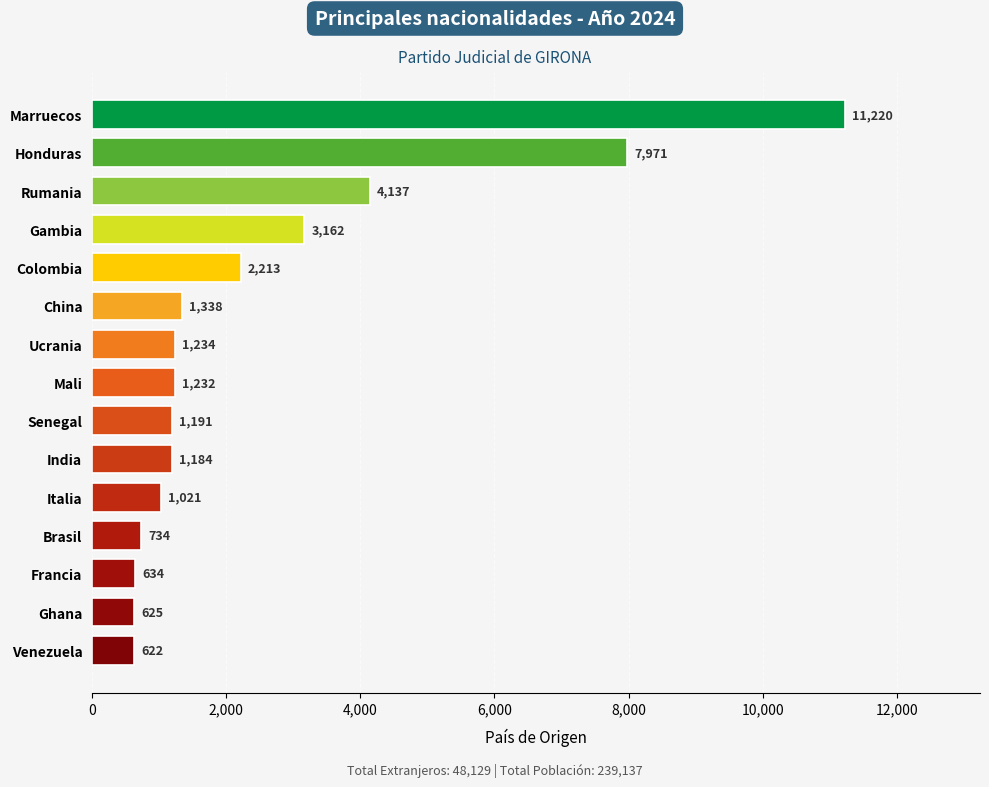

Reading top to bottom, extract all data points from this chart.

11220	7971	4137	3162	2213	1338	1234	1232	1191	1184	1021	734	634	625	622